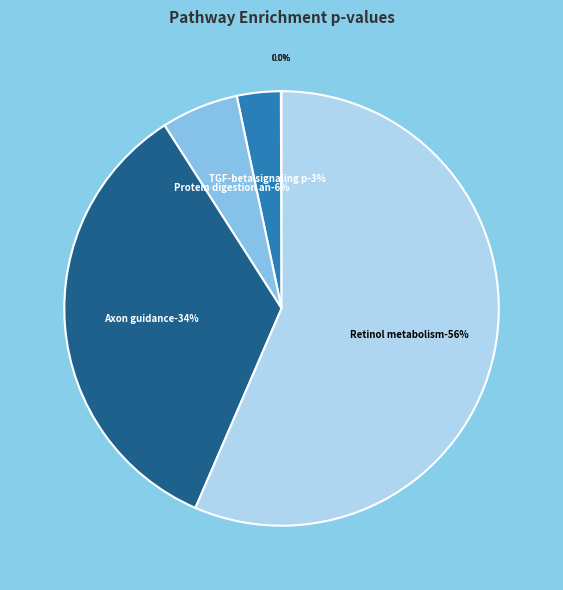

Which slice is the largest?

hsa00830 Retinol metabolism